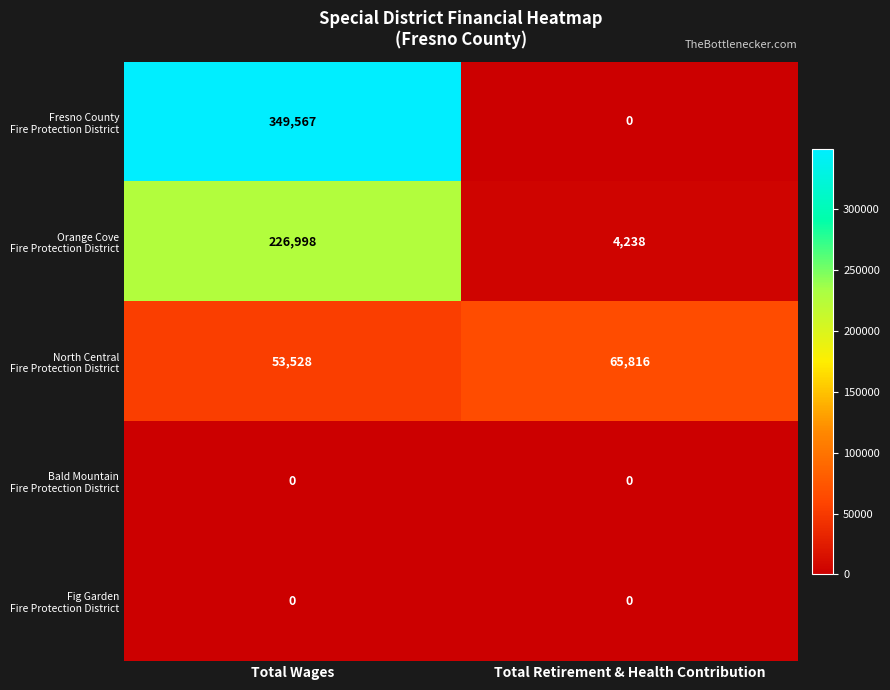

At which category does the chart reach its peak across all series?

Total Wages